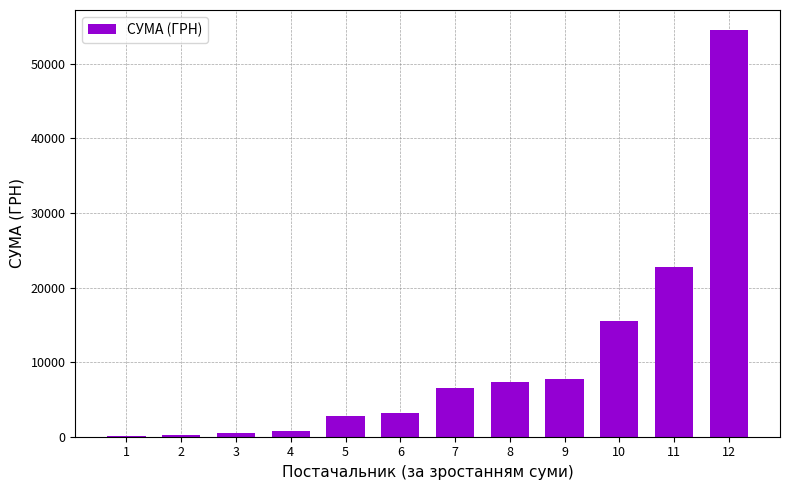

How many series are shown in this chart?

1